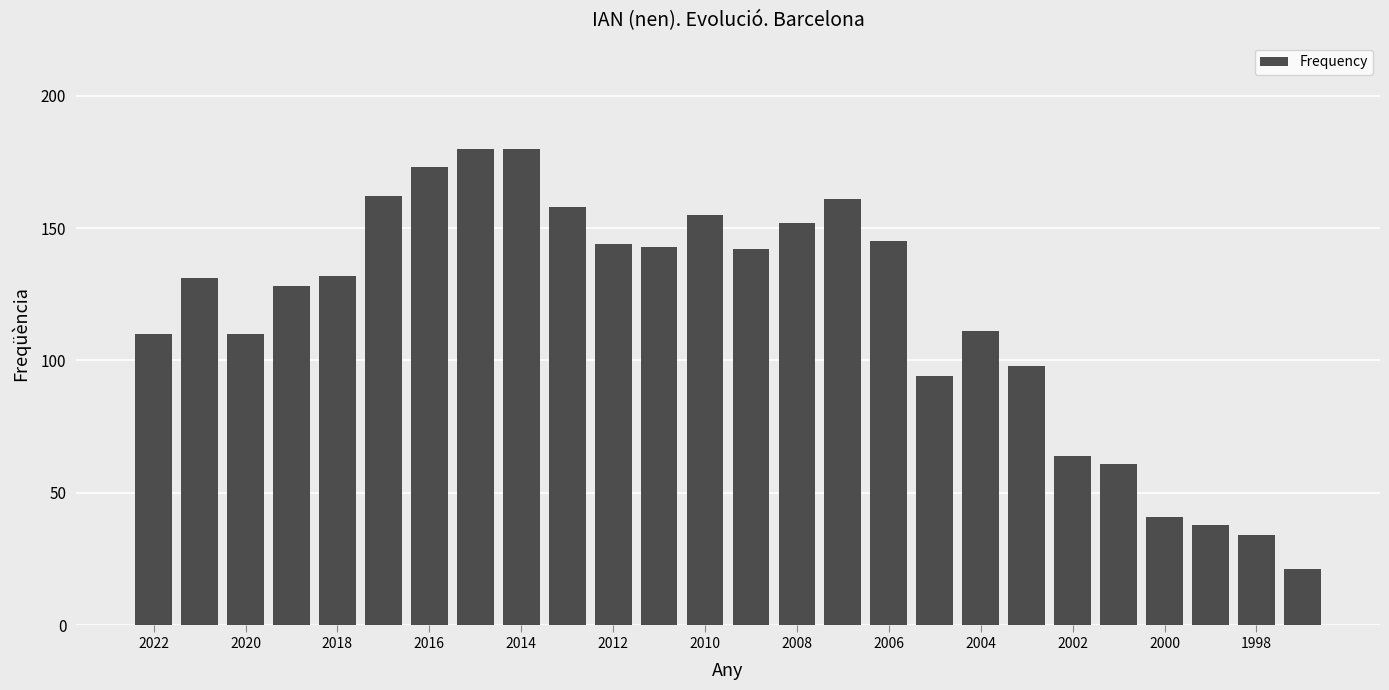

What is the smallest value displayed?

21